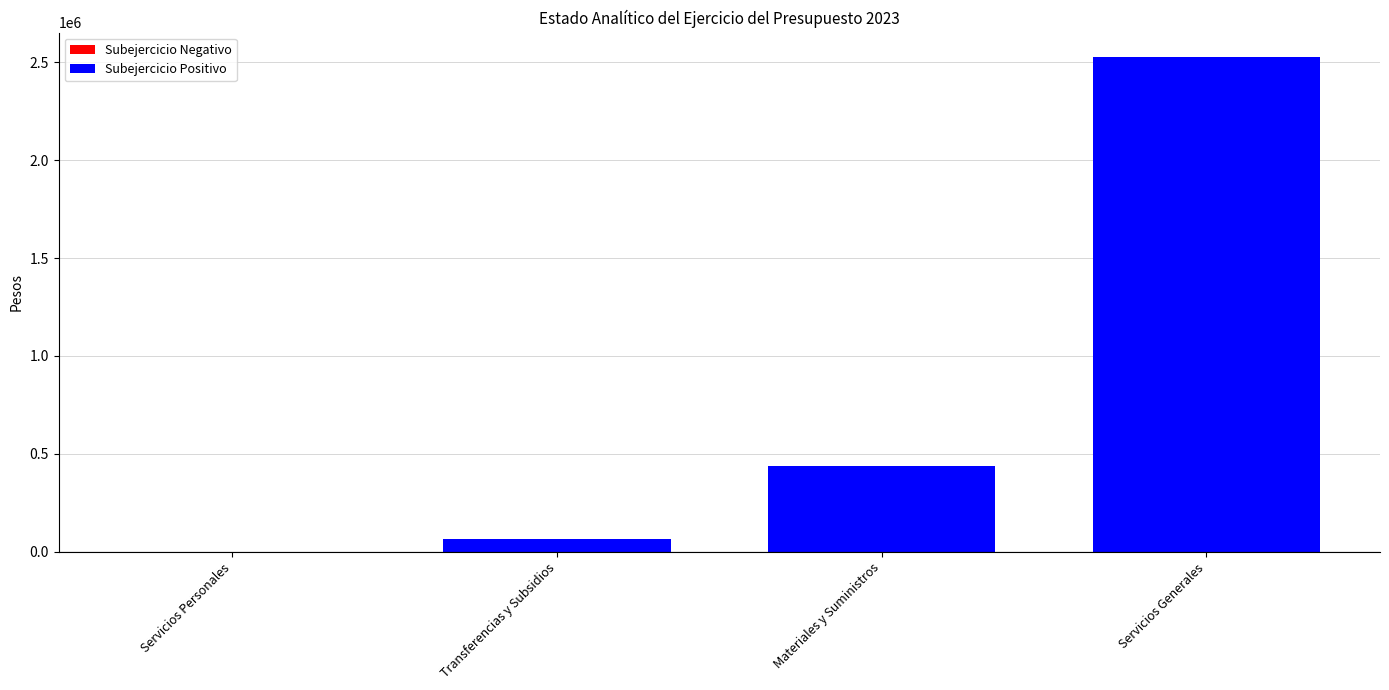

What is the maximum value shown in the chart?

2524286.0